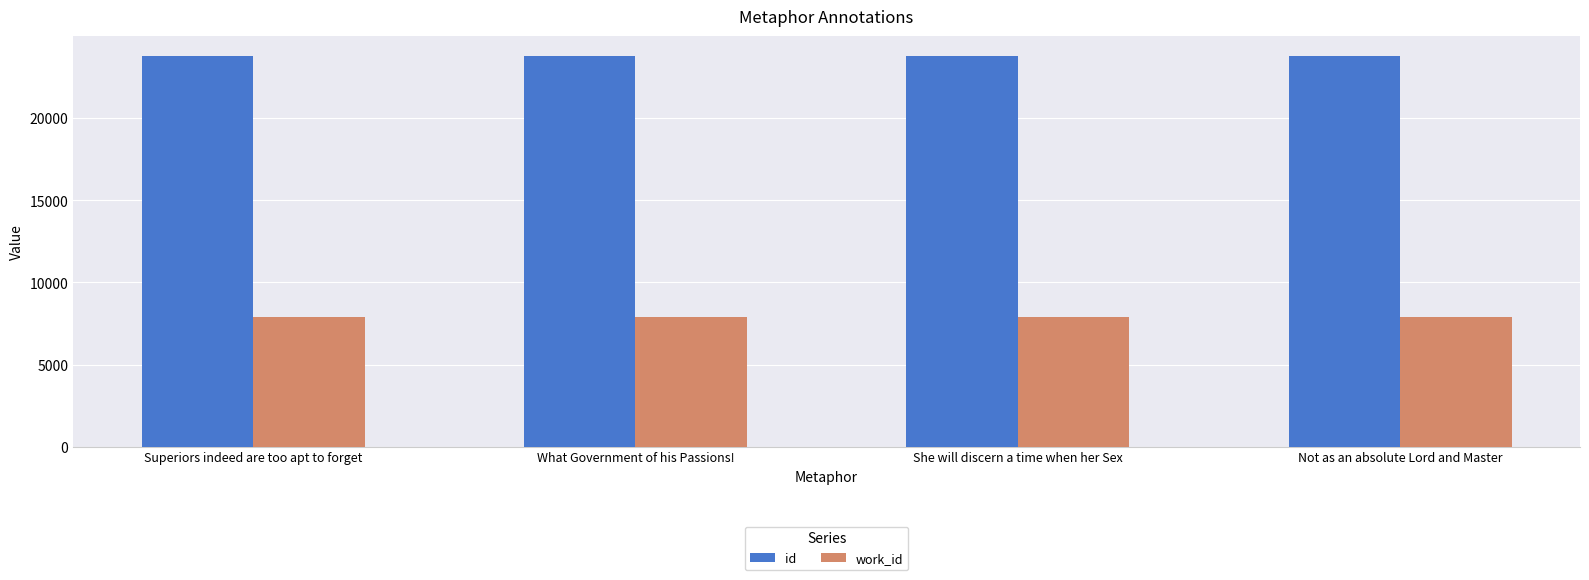

The work_id series shows 7872 at What Government of his Passions!. True or false?

True